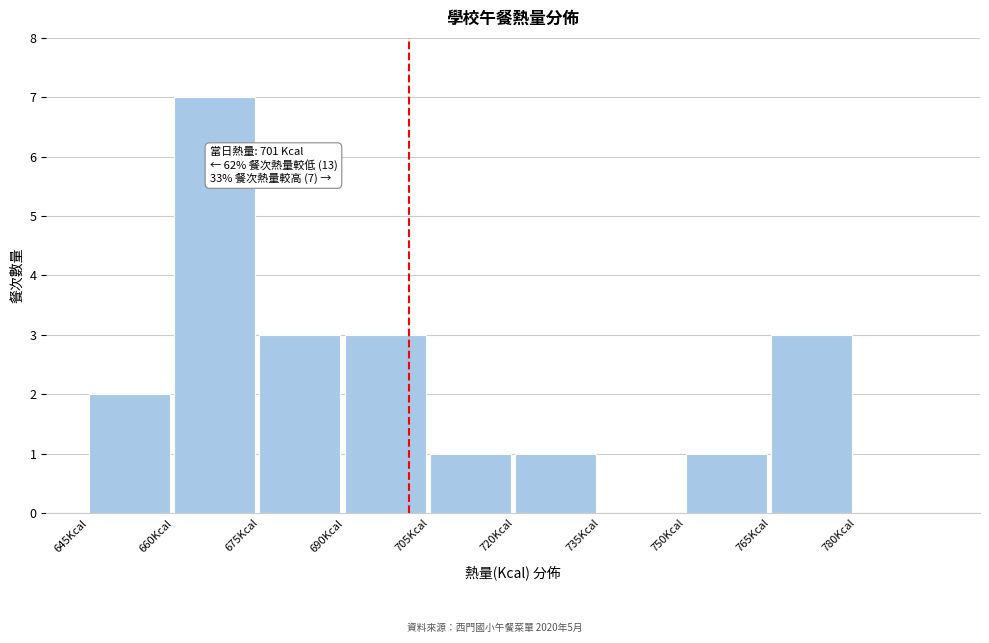

Over which range of the x-axis is the bar tallest?

660 to 675